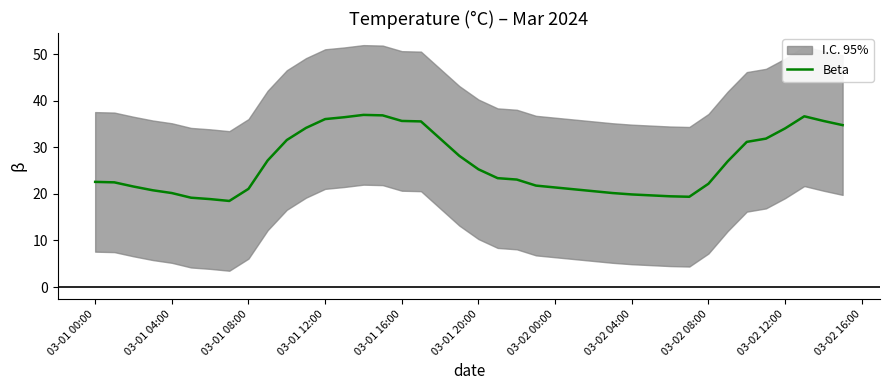

True or false: Beta has a value of 21.4 at 03-02 00:00.

True